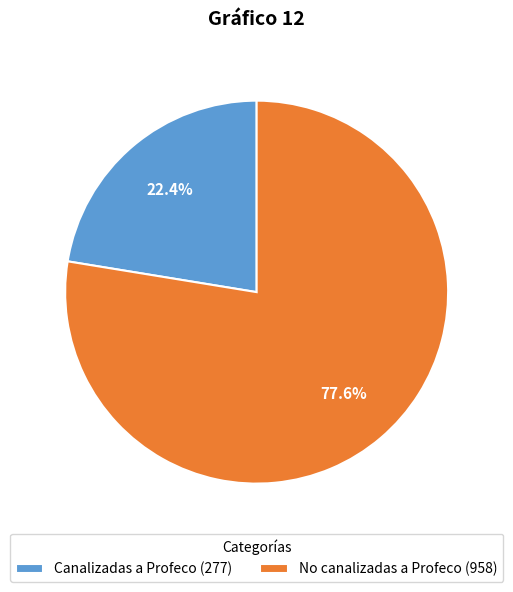

What is the smallest slice in the pie chart?

Canalizadas a Profeco